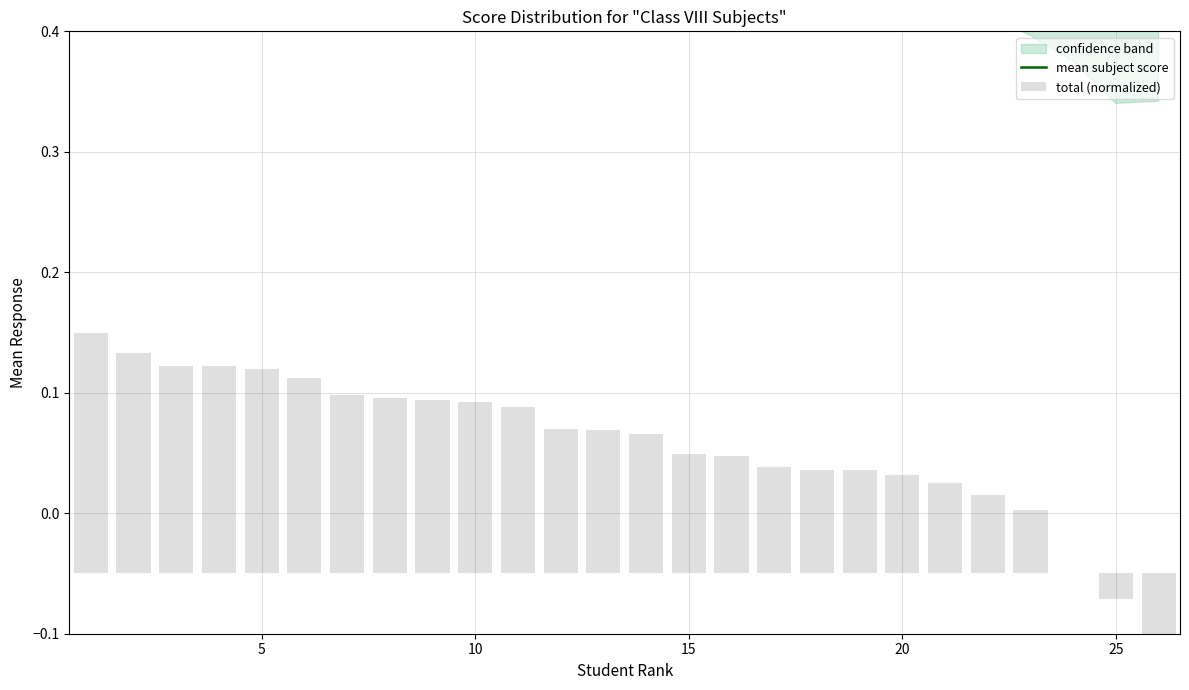

List the series in order of their peak value, lowest first.

total (normalized), mean subject score